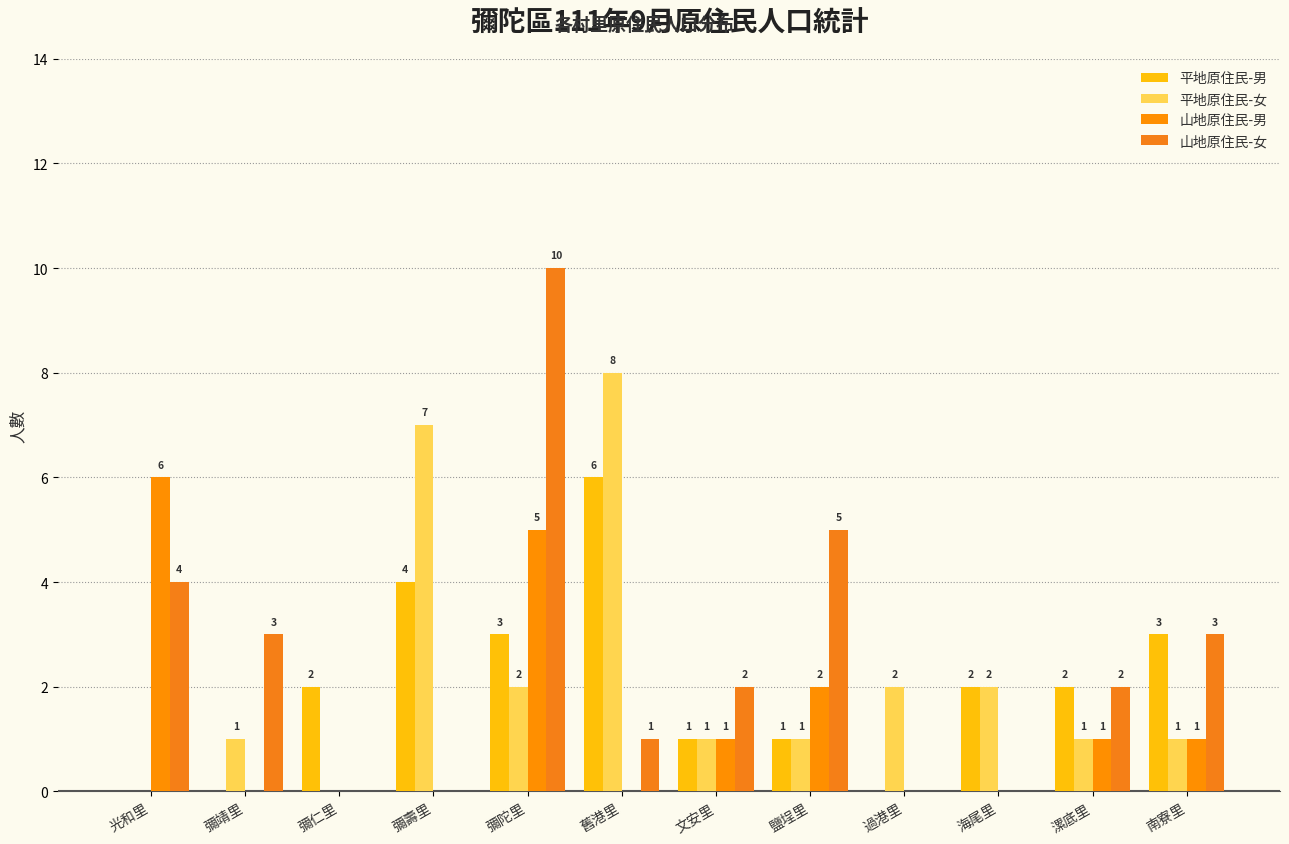

How many categories are shown in the chart?

12